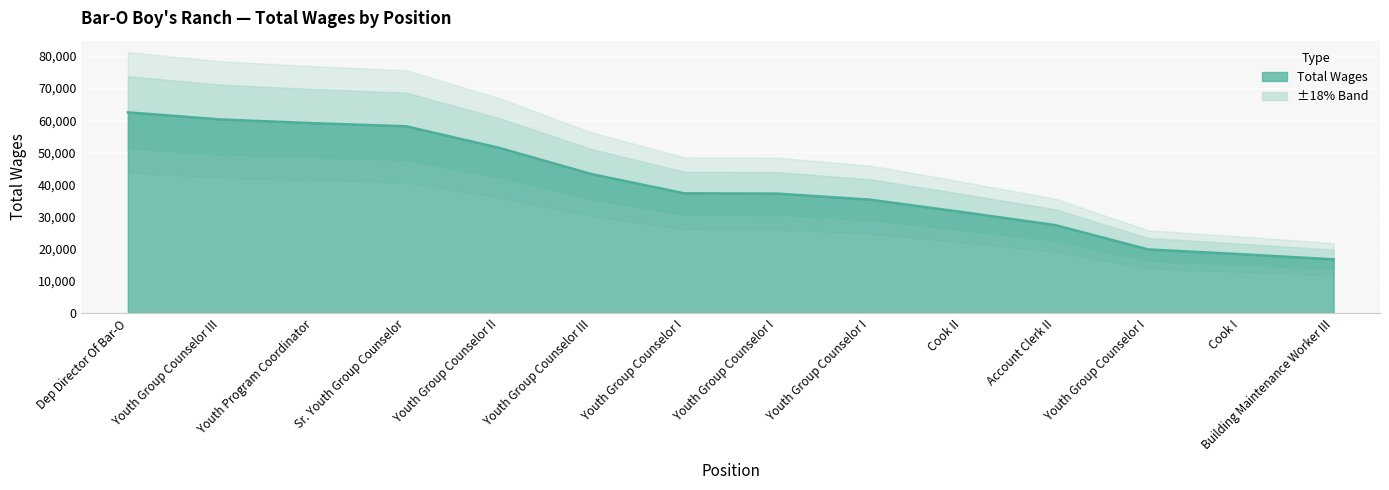

How many data points does each series have?

14